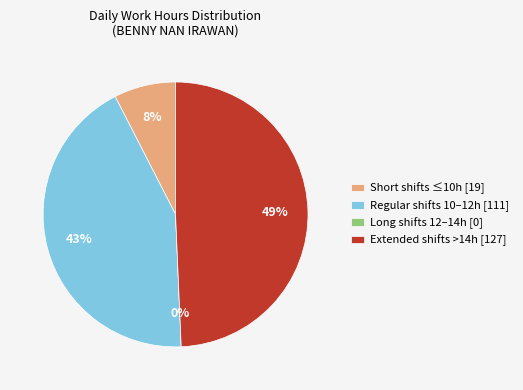

Is it true that 9 is 1% of the pie?

False